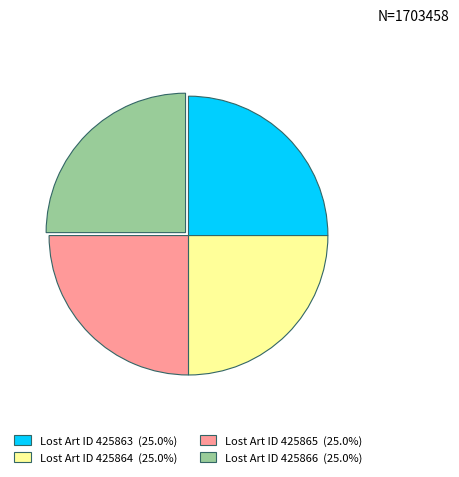

What is the ratio of the value at Lost Art ID 425864 to the value at Lost Art ID 425866?

1.0